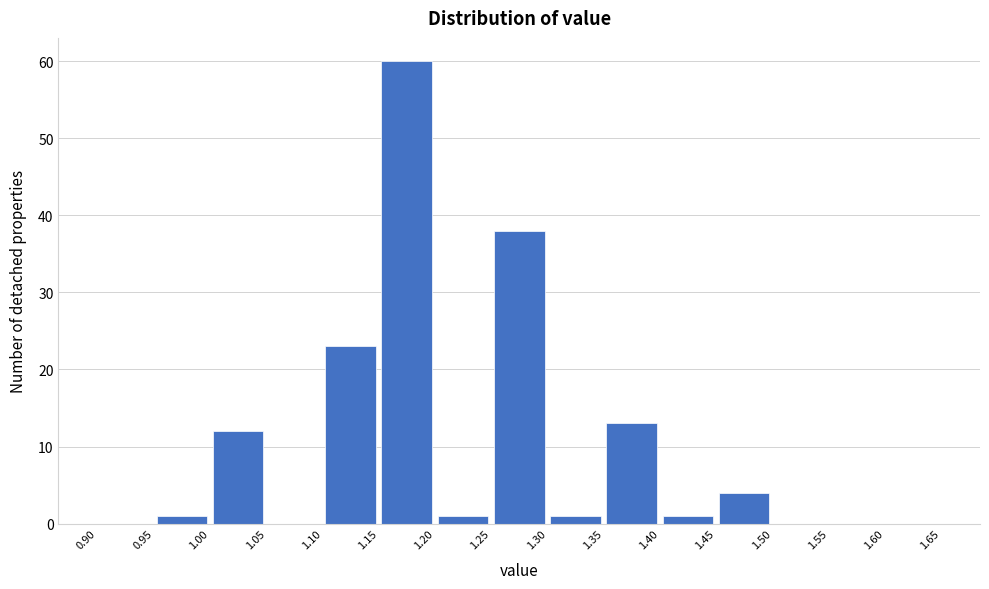

Reading left to right, transcribe this chart: for each bar, give the range it covers on the x-axis and its height. The values are not printed on the chart, so give them approximately, as read against the axis.

0.90 to 0.95: 0
0.95 to 1.00: 1
1.00 to 1.05: 12
1.05 to 1.10: 0
1.10 to 1.15: 23
1.15 to 1.20: 60
1.20 to 1.25: 1
1.25 to 1.30: 38
1.30 to 1.35: 1
1.35 to 1.40: 13
1.40 to 1.45: 1
1.45 to 1.50: 4
1.50 to 1.55: 0
1.55 to 1.60: 0
1.60 to 1.65: 0